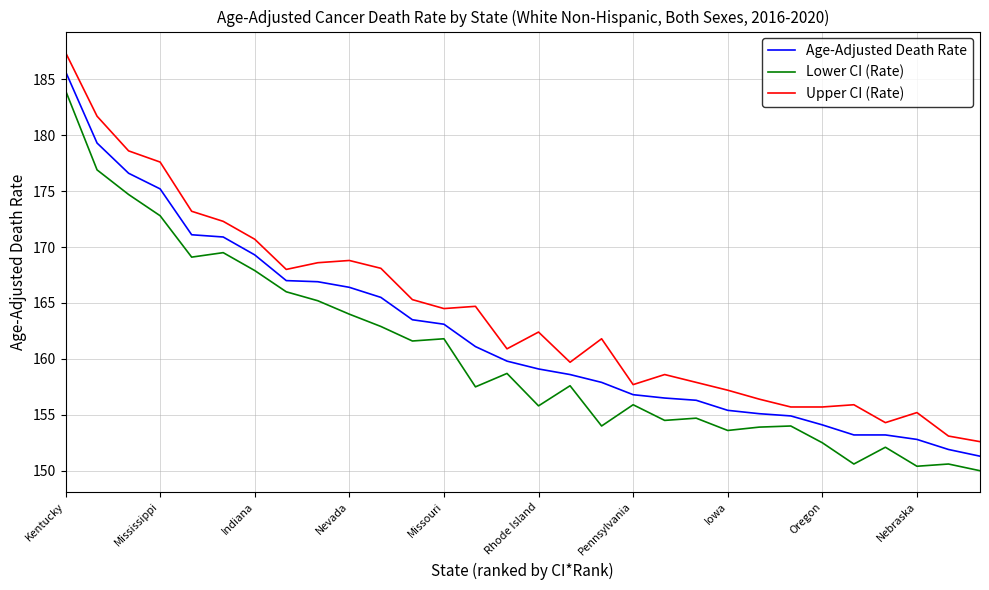

True or false: Upper CI (Rate) and Age-Adjusted Death Rate cross at least once.

False